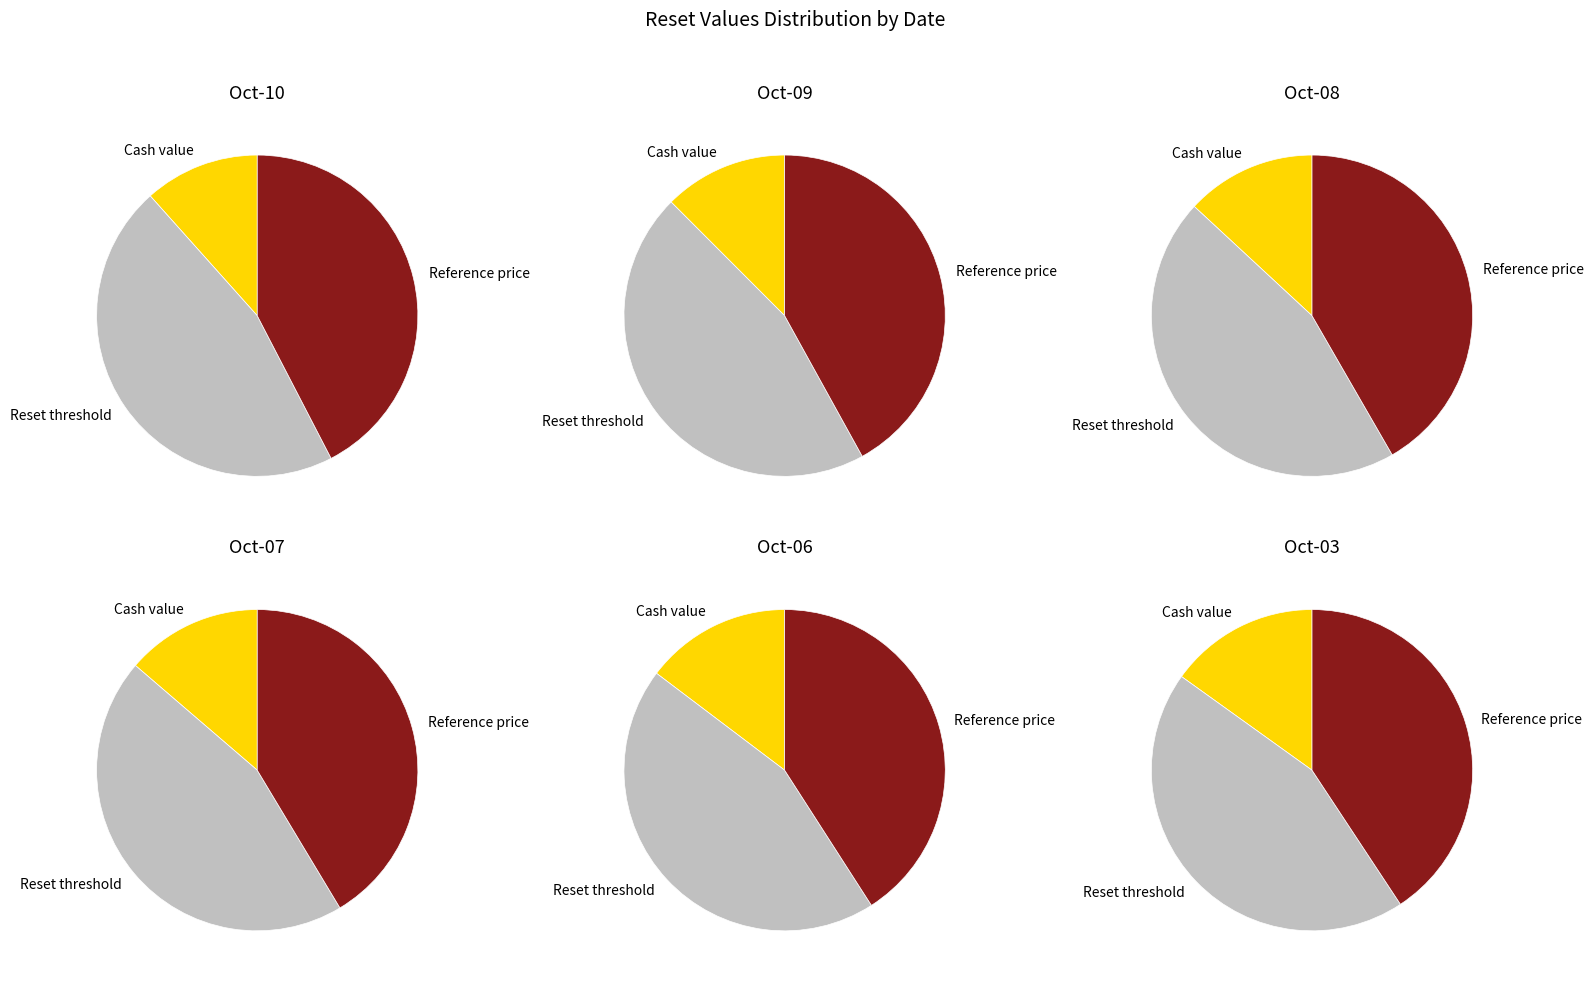

Count the number of slices in the pie.

3